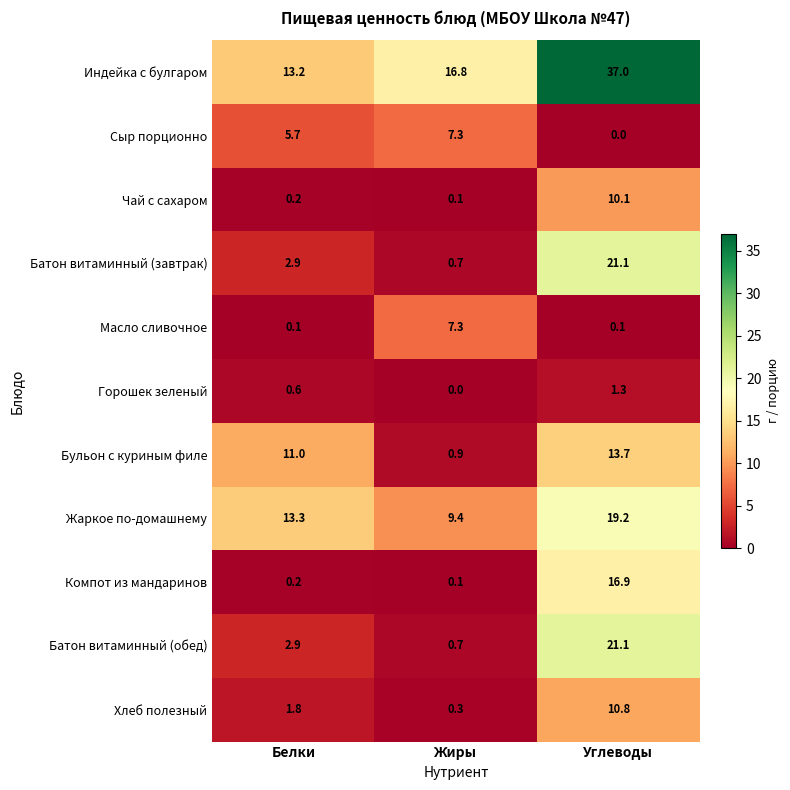

Where is Батон витаминный (завтрак) nearest to the value 10?

Белки